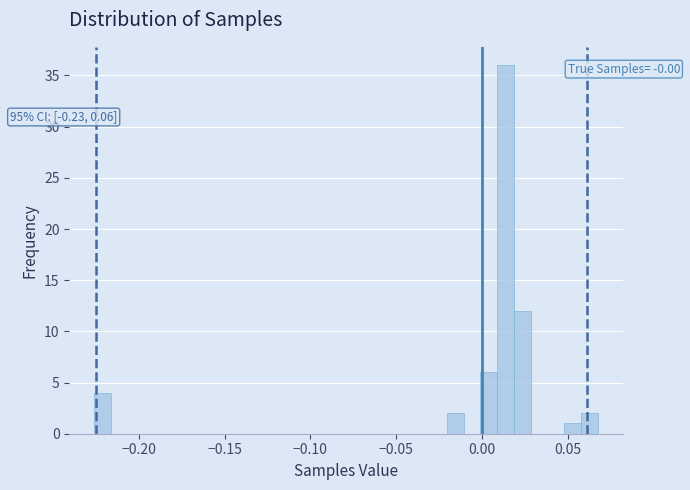

Around what value on the x-axis is the tallest bar? Give the approximate position of its centre, as read against the axis.

0.015